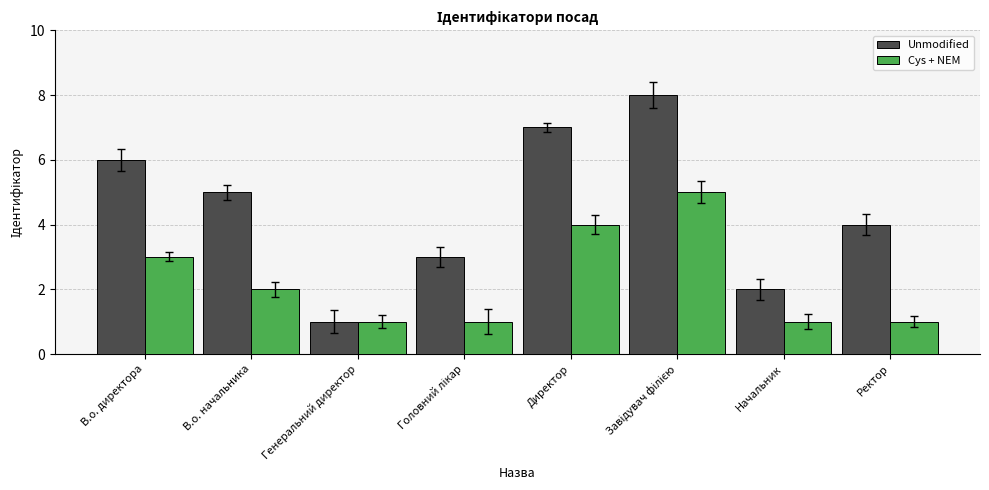

What is the difference between the highest and lowest values at В.о. начальника?

3